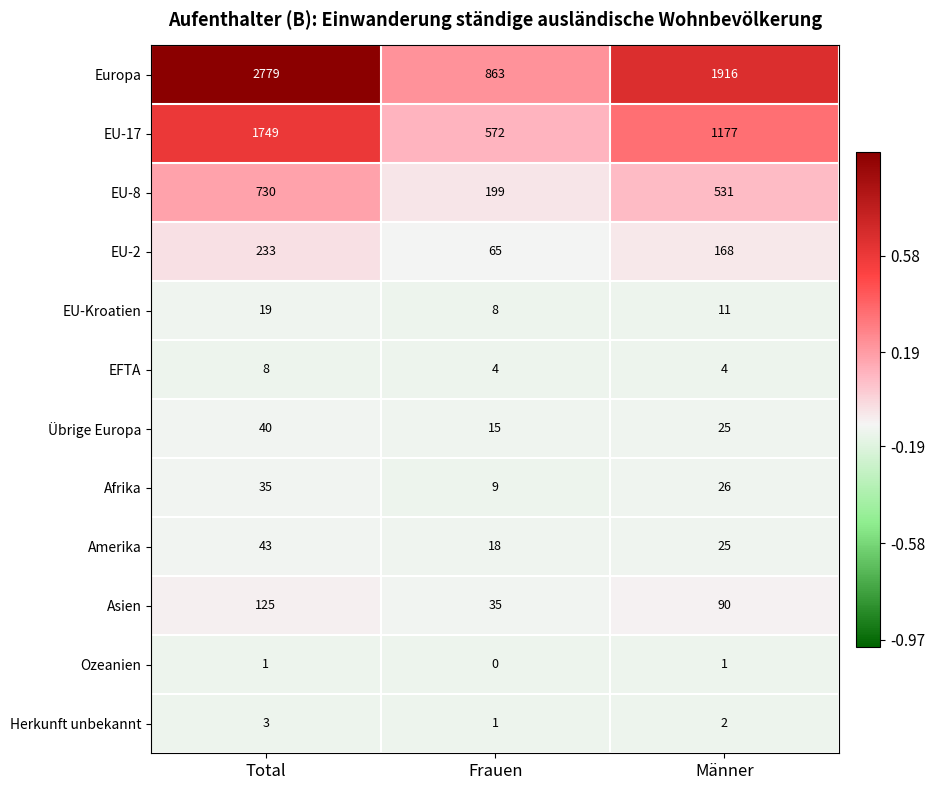

How many Herkunft unbekannt values are between 1 and 3?

3